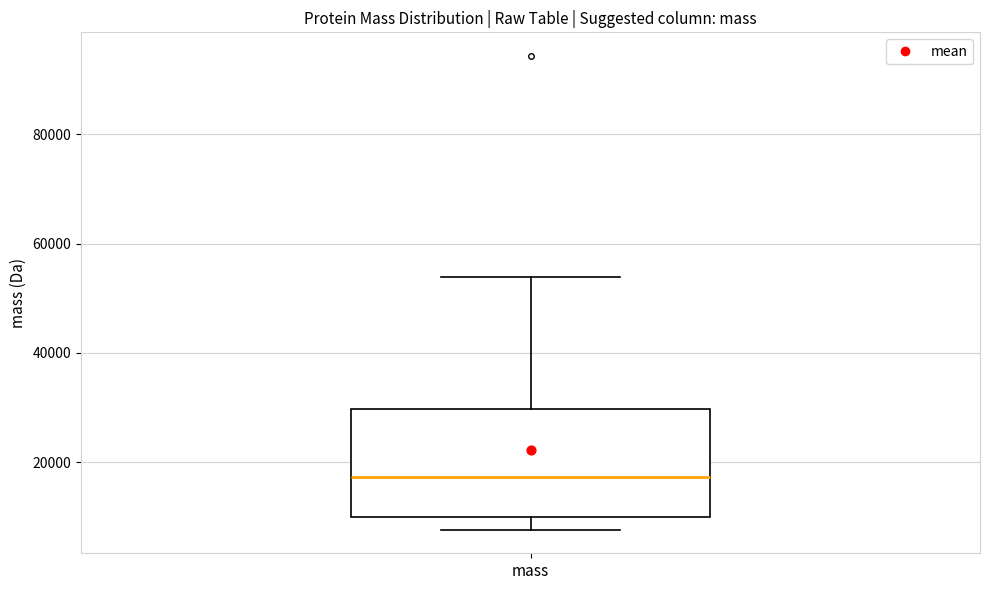

Transcribe this box plot: give where the median line is, the range the box spans, and where the two whiskers end, as read against the y-axis. The values are not printed on the chart, so give them approximately, as read against the axis.

median 18000, box 10000 to 30000, whiskers 8000 to 54000